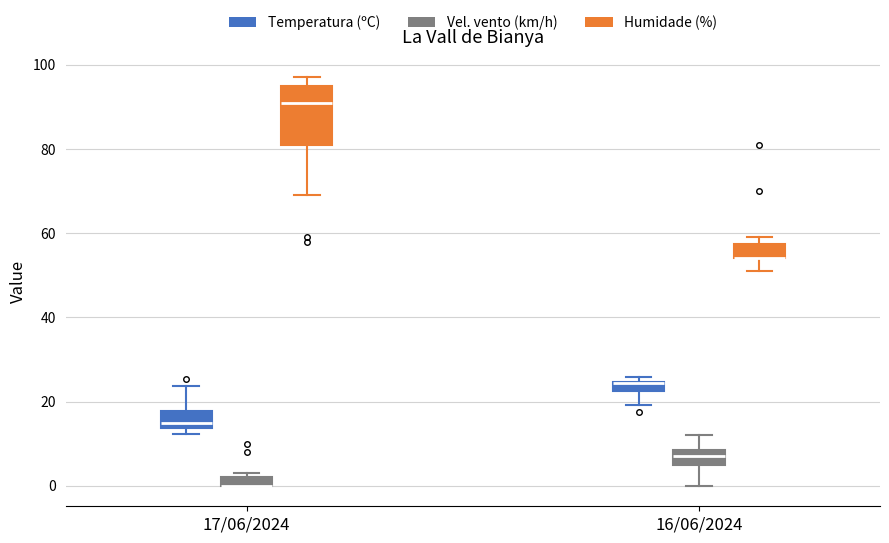

Where is the upper edge of the box for 17/06/2024 (Vel. vento (km/h)) on the y-axis? The values are not printed on the chart, so give them approximately, as read against the axis.

2